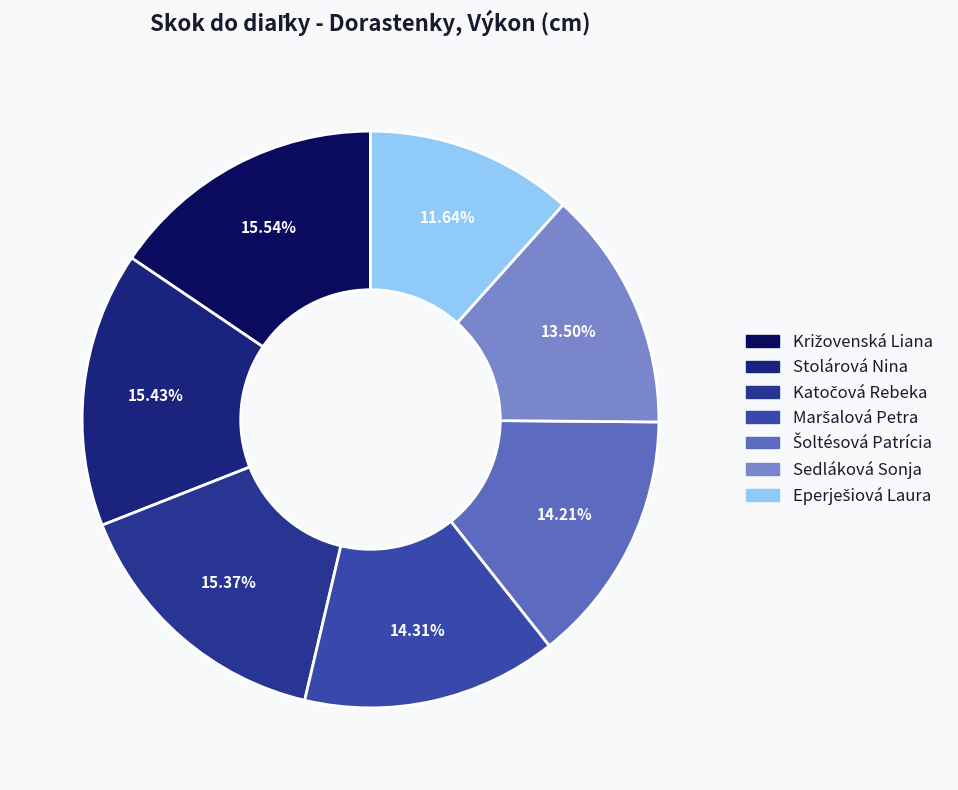

Rank the categories by value from lowest to highest.

Eperješiová Laura, Sedláková Sonja, Šoltésová Patrícia, Maršalová Petra, Katočová Rebeka, Stolárová Nina, Križovenská Liana